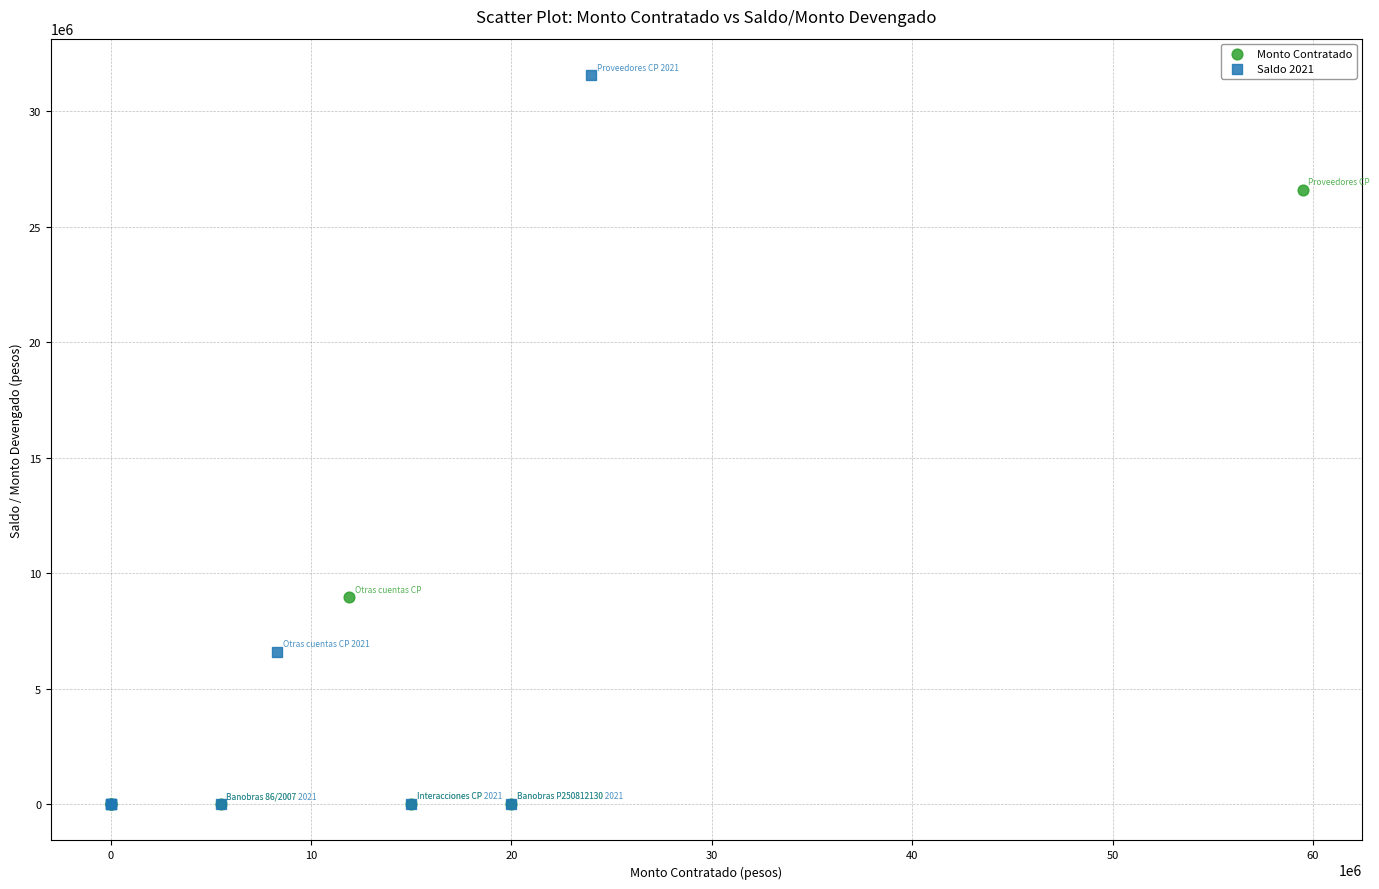

What are all the series names shown in the legend?

Monto Contratado, Saldo 2021